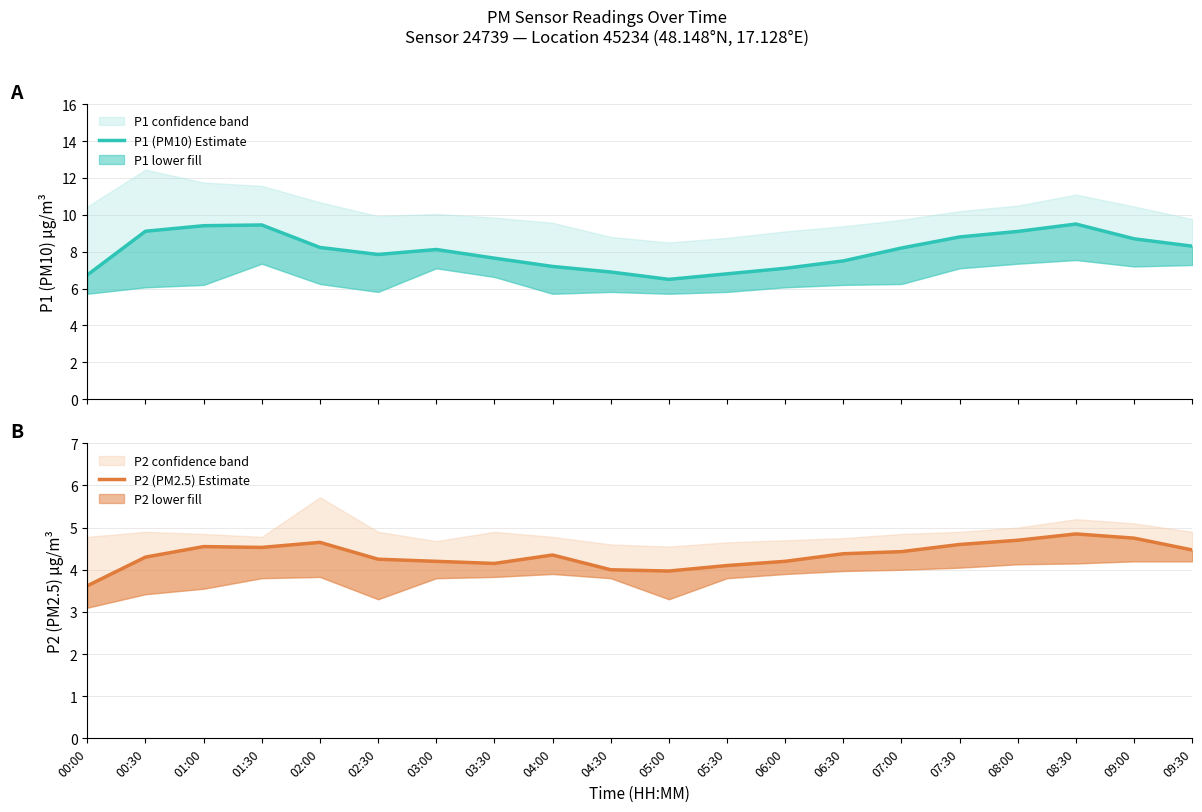

Reading left to right, what are all the values shown in this chart?

P1 (PM10) Estimate: 00:00=6.7	00:30=9.1	01:00=9.4	01:30=9.4	02:00=8.2	02:30=7.8	03:00=8.1	03:30=7.7	04:00=7.2	04:30=6.9	05:00=6.5	05:30=6.8	06:00=7.1	06:30=7.5	07:00=8.2	07:30=8.8	08:00=9.1	08:30=9.5	09:00=8.7	09:30=8.3
P2 (PM2.5) Estimate: 00:00=3.6	00:30=4.3	01:00=4.5	01:30=4.5	02:00=4.7	02:30=4.2	03:00=4.2	03:30=4.2	04:00=4.3	04:30=4.0	05:00=4.0	05:30=4.1	06:00=4.2	06:30=4.4	07:00=4.4	07:30=4.6	08:00=4.7	08:30=4.8	09:00=4.8	09:30=4.5